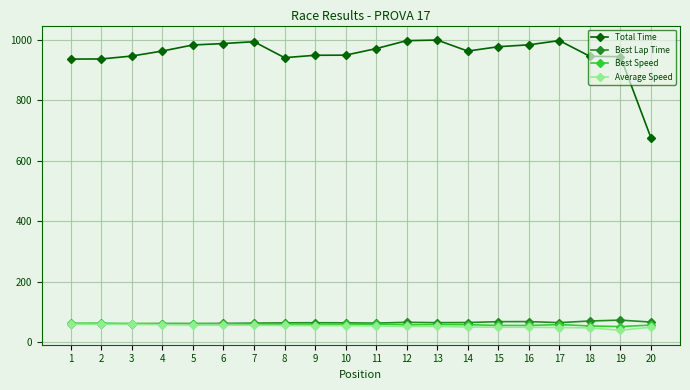

True or false: Best Speed has more than 0 interior local peaks.

True